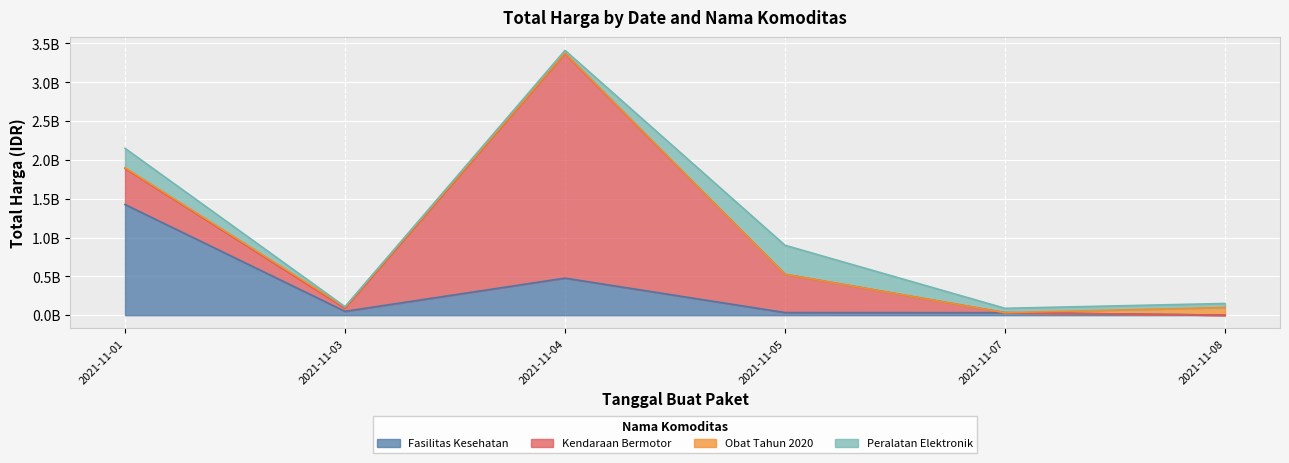

At which category does Kendaraan Bermotor reach its first local peak?

2021-11-04